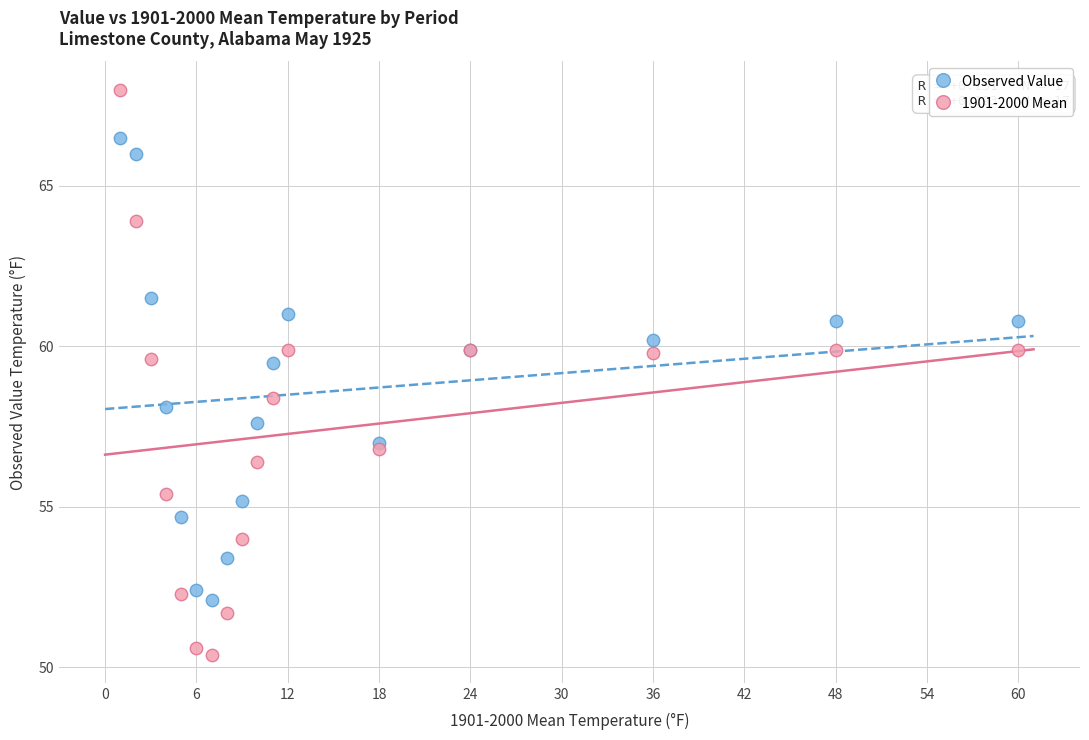

Which series reaches the minimum Y coordinate?

1901-2000 Mean